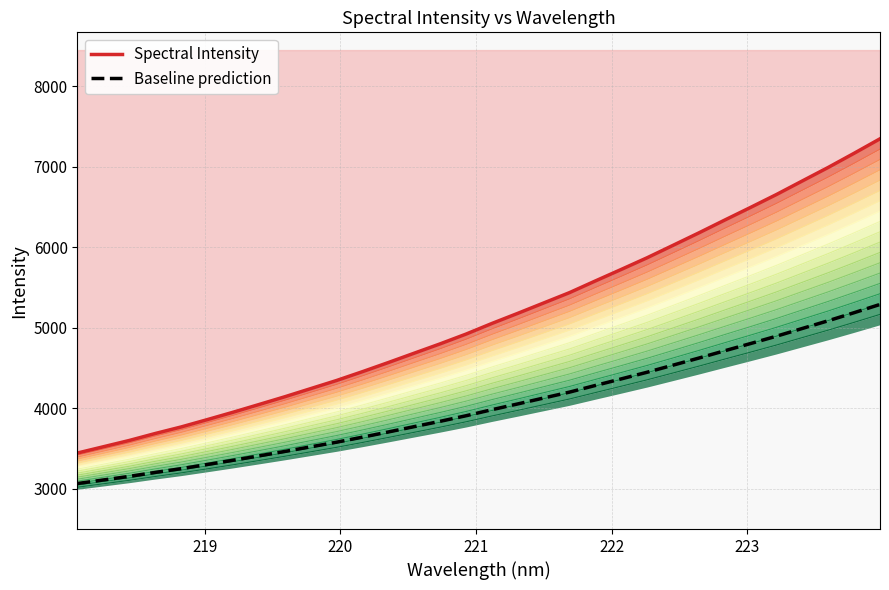

Which series has the largest range (max minus min)?

Spectral Intensity